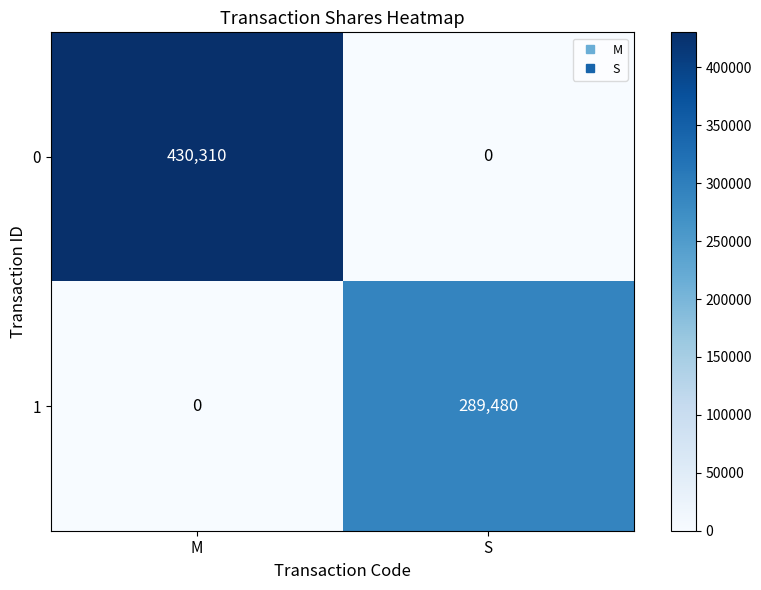

What is the difference between the highest and lowest values at M?

430310